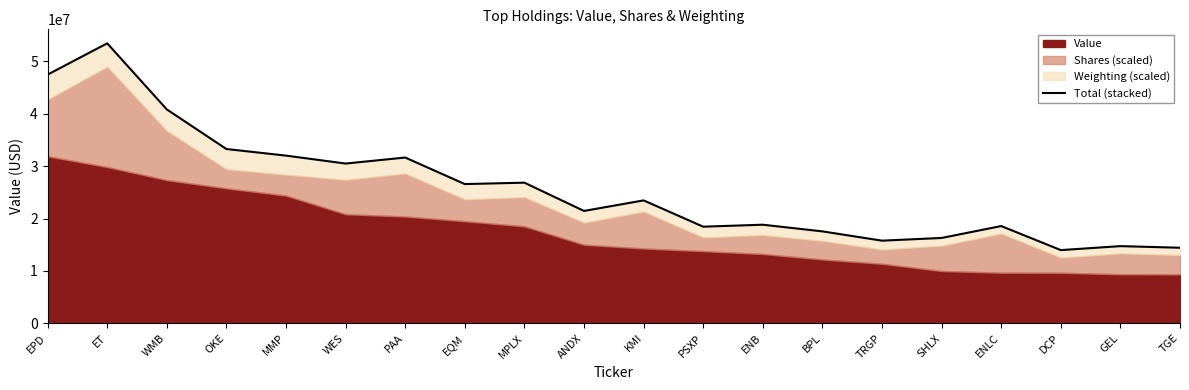

At which category does the chart reach its peak across all series?

ET